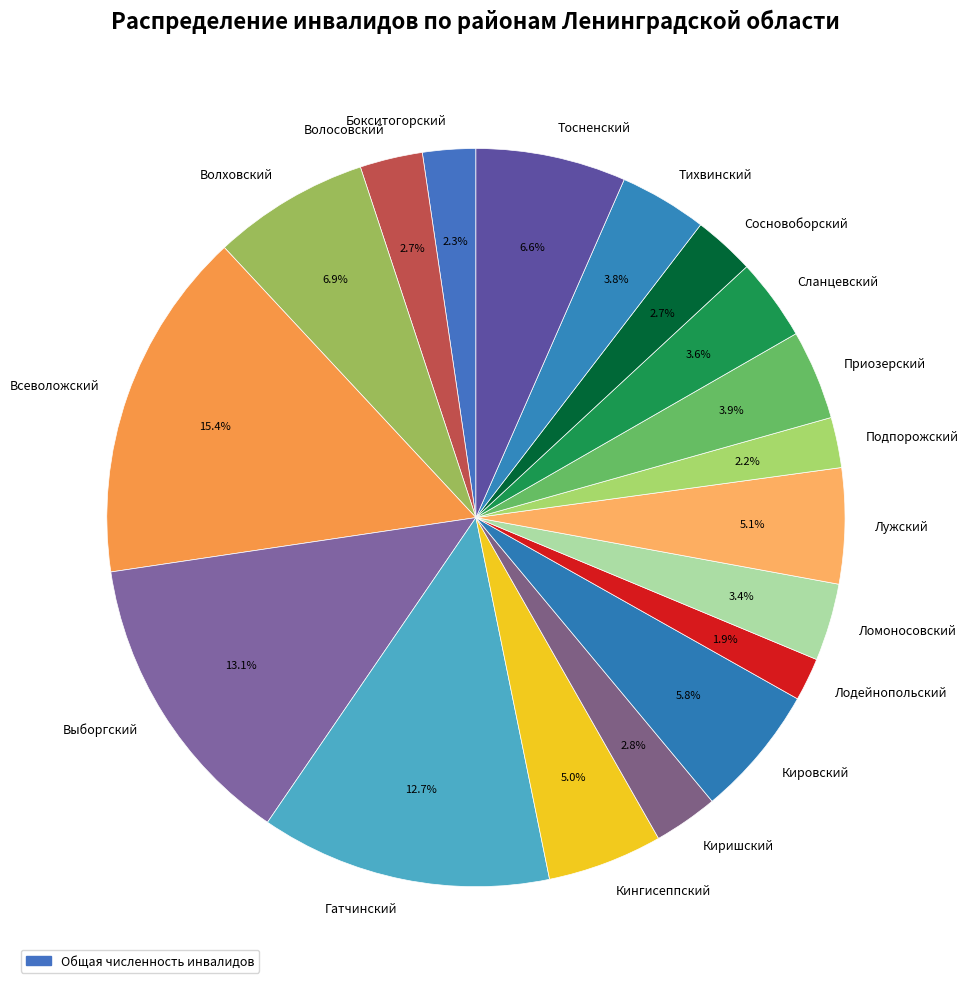

Do Приозерский and Волховский together represent more than half of the pie?

No